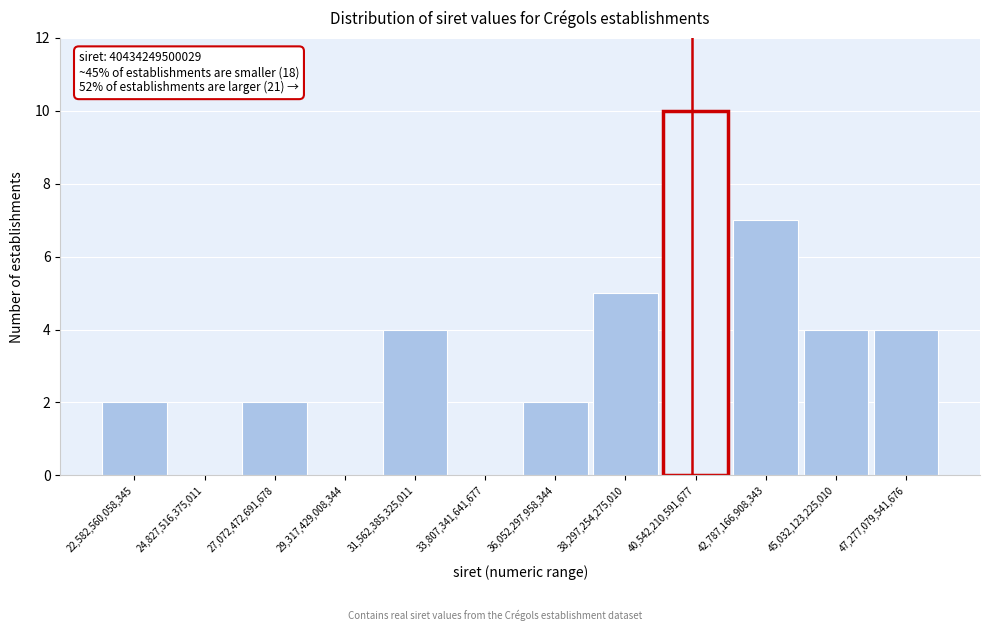

Which range on the x-axis has the tallest bar?

39500000000000 to 41500000000000